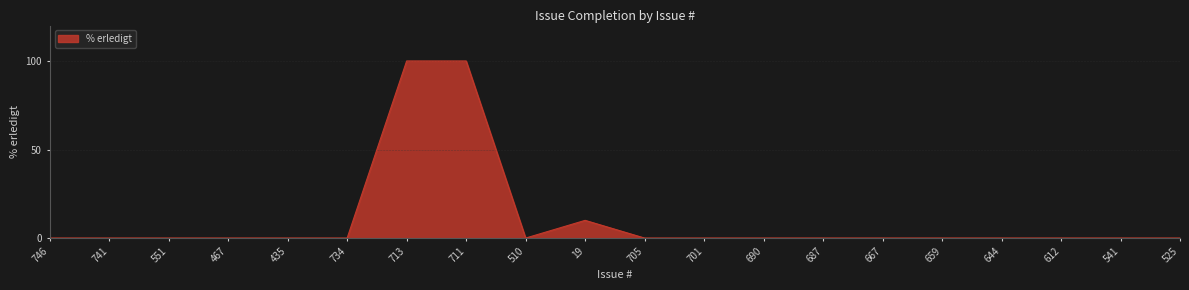

At which label is the value closest to 50?

19